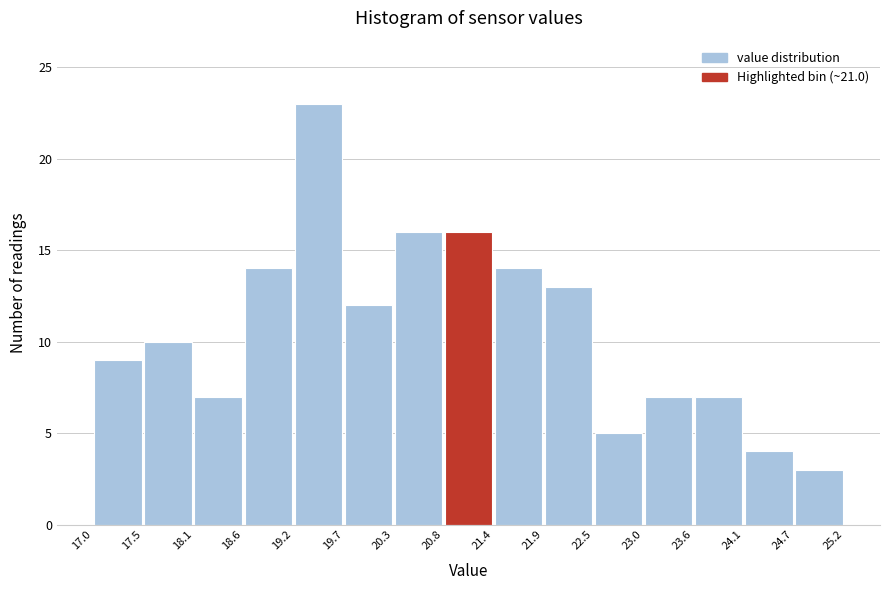

Reading left to right, list every bar in this chart as the range it spans on the x-axis followed by its height. The values are not printed on the chart, so give them approximately, as read against the axis.

17.0 to 17.5: 9
17.5 to 18.1: 10
18.1 to 18.6: 7
18.6 to 19.2: 14
19.2 to 19.7: 23
19.7 to 20.3: 12
20.3 to 20.8: 16
20.8 to 21.4: 16
21.4 to 21.9: 14
21.9 to 22.5: 13
22.5 to 23.0: 5
23.0 to 23.6: 7
23.6 to 24.1: 7
24.1 to 24.7: 4
24.7 to 25.2: 3